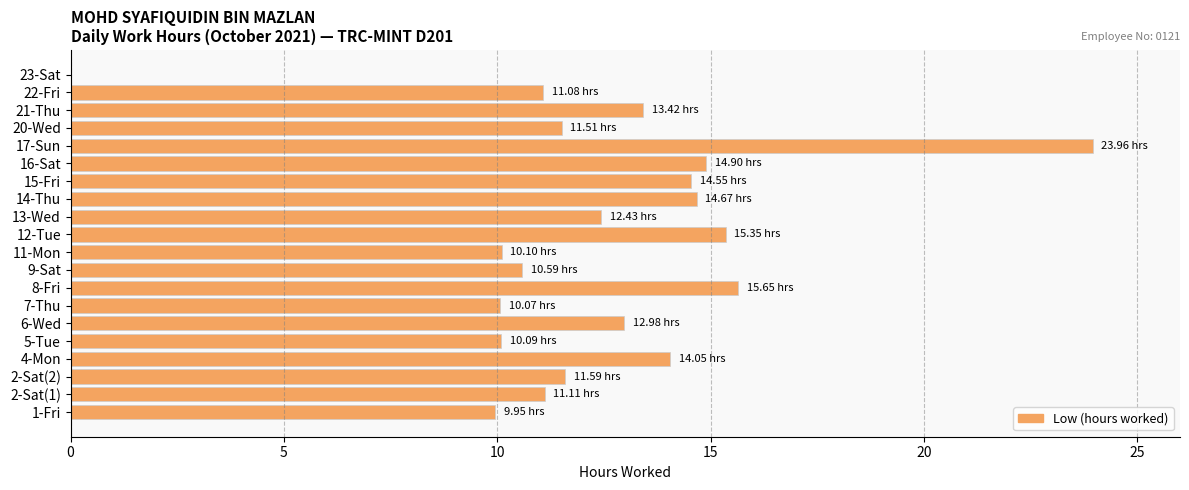

What is the change in value from 1-Fri to 13-Wed?

+2.5